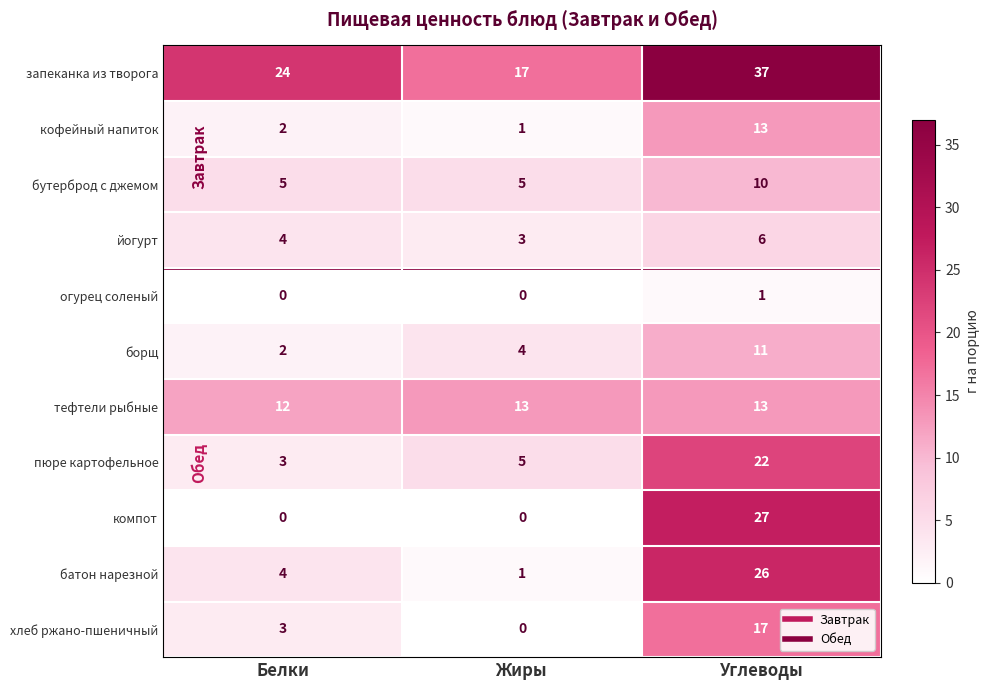

How many series are shown in this chart?

11